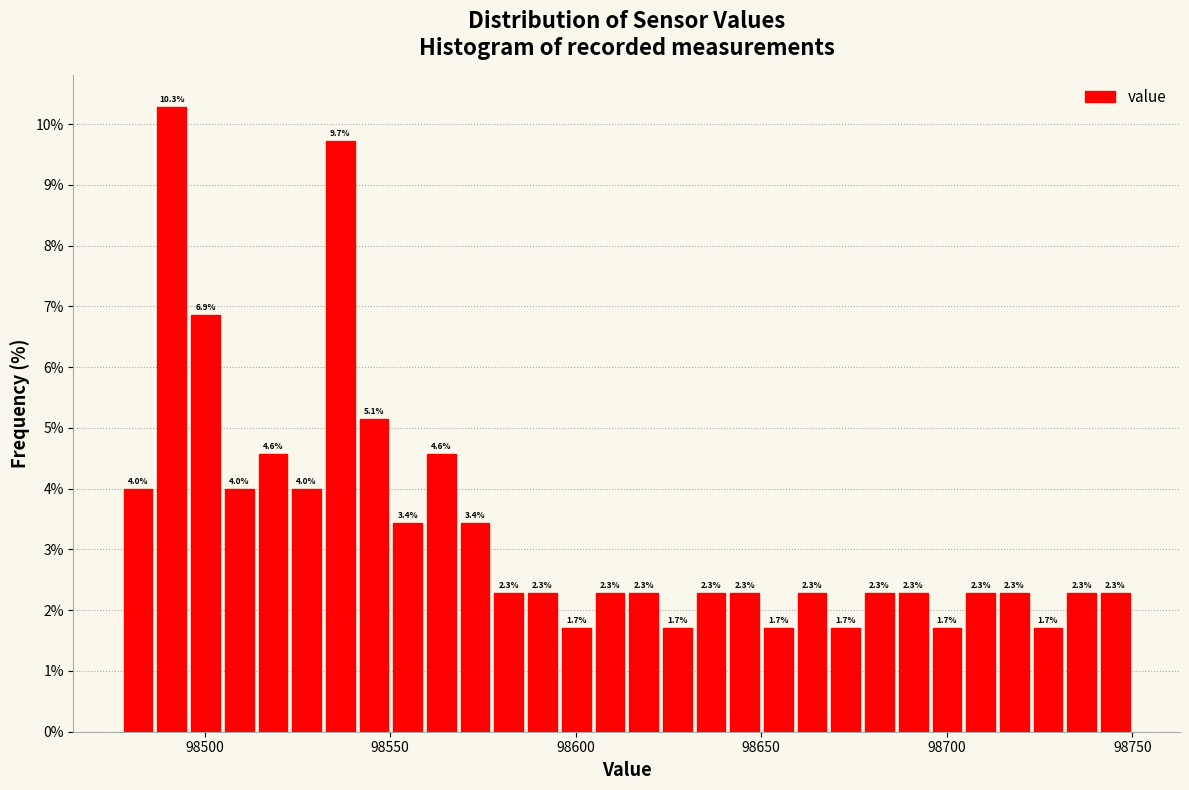

Read against the x-axis, roughly where is the centre of the tallest bar?

98490